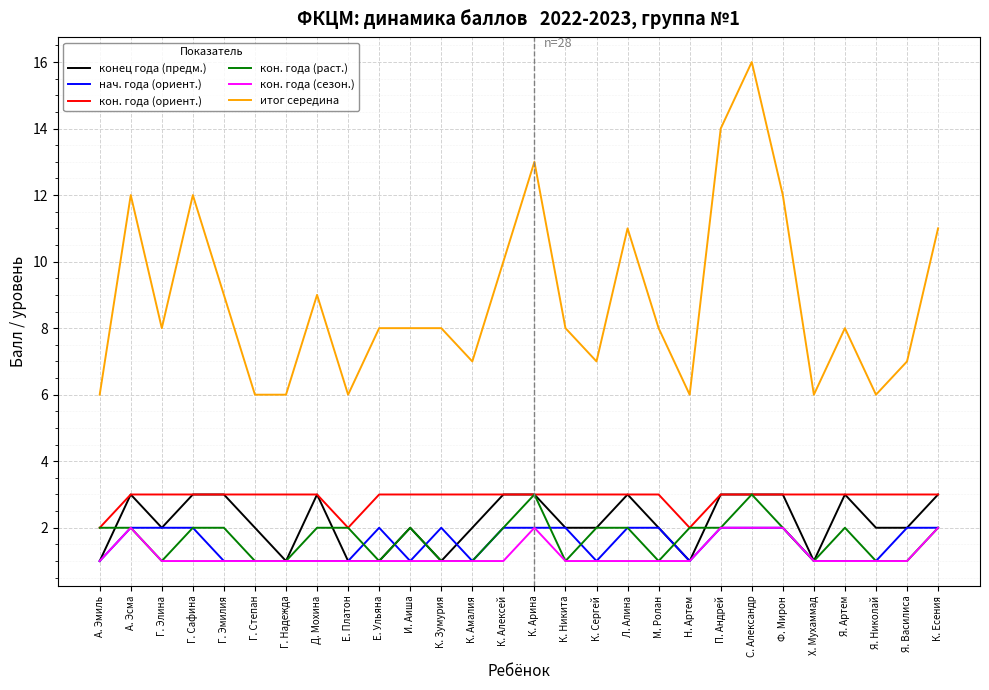

What is the total value across all series at Я. Николай?

14